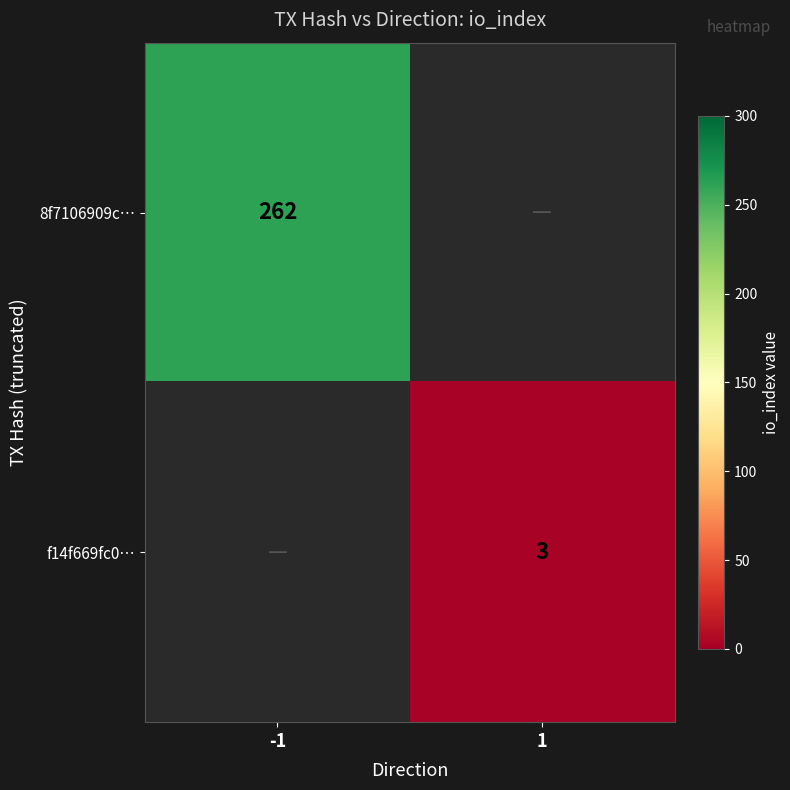

Is the value of f14f669fc0… at 1 greater than the value of 8f7106909c… at -1?

No